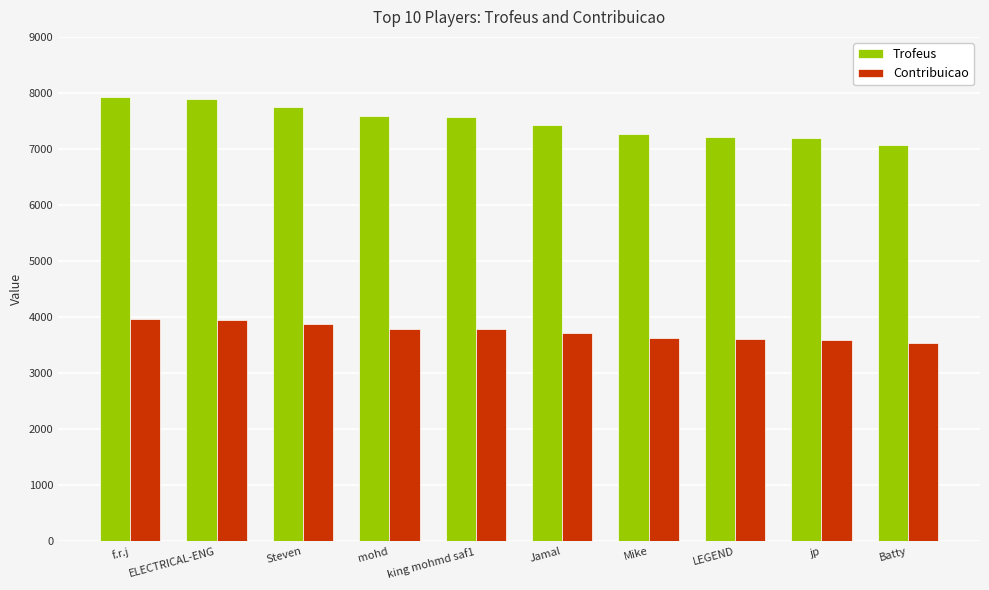

What is the value of the Trofeus bar at the 10th from the left?

7070